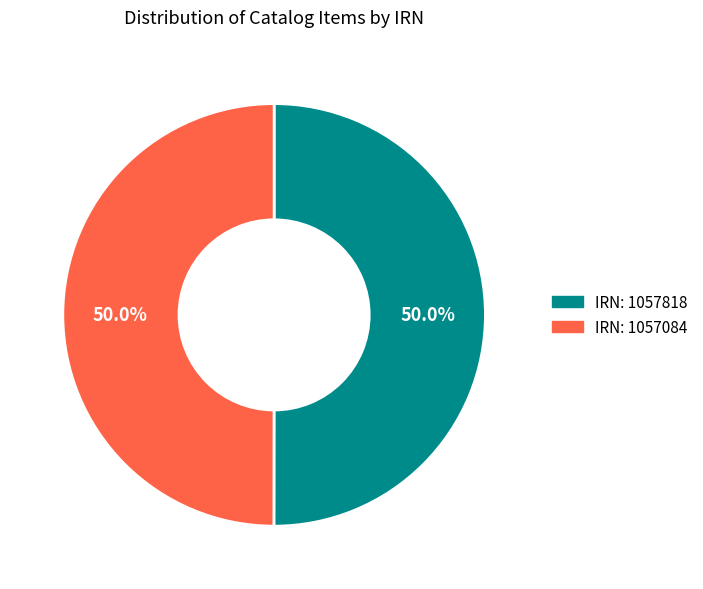

What percentage do IRN: 1057084 and IRN: 1057818 together represent?

100.0%